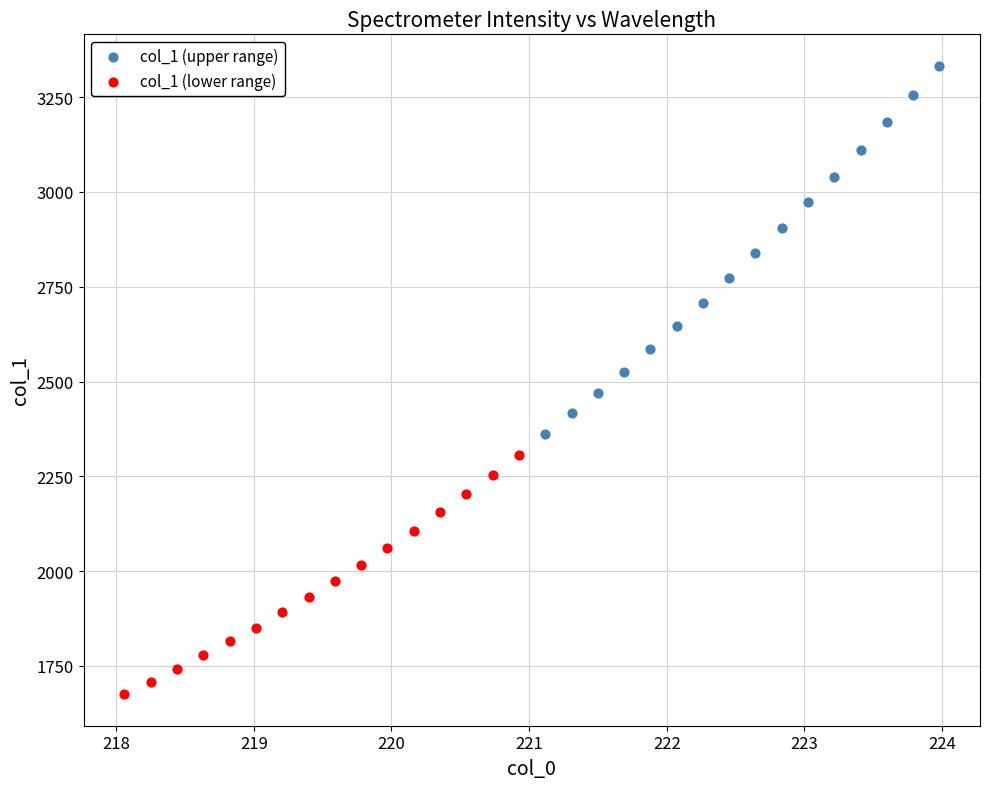

What are all the series names shown in the legend?

col_1 (upper range), col_1 (lower range)